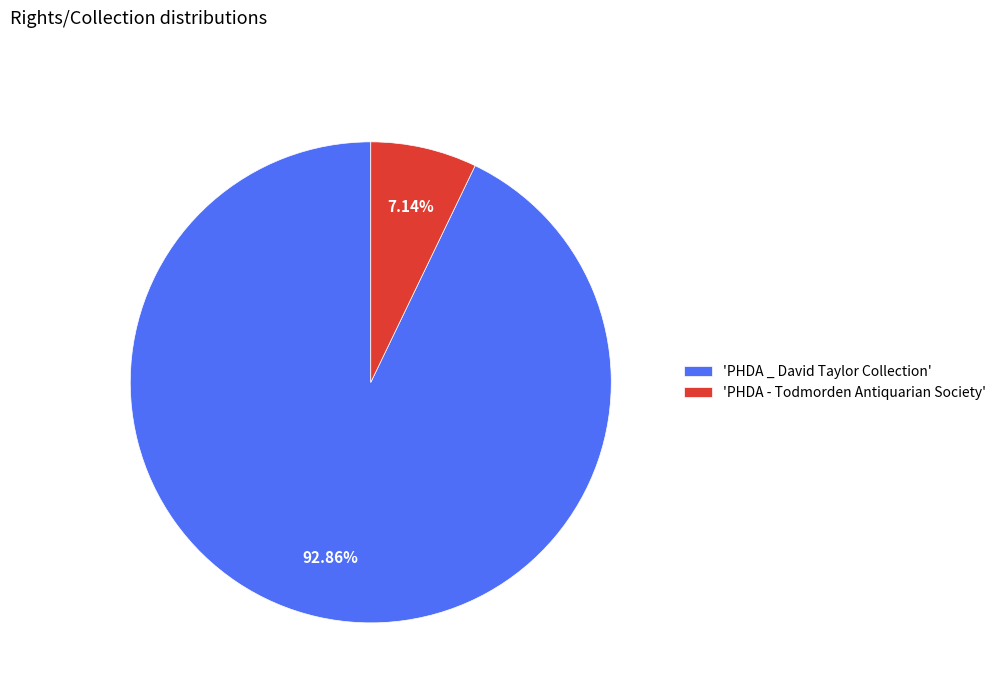

How many segments does this pie chart have?

2